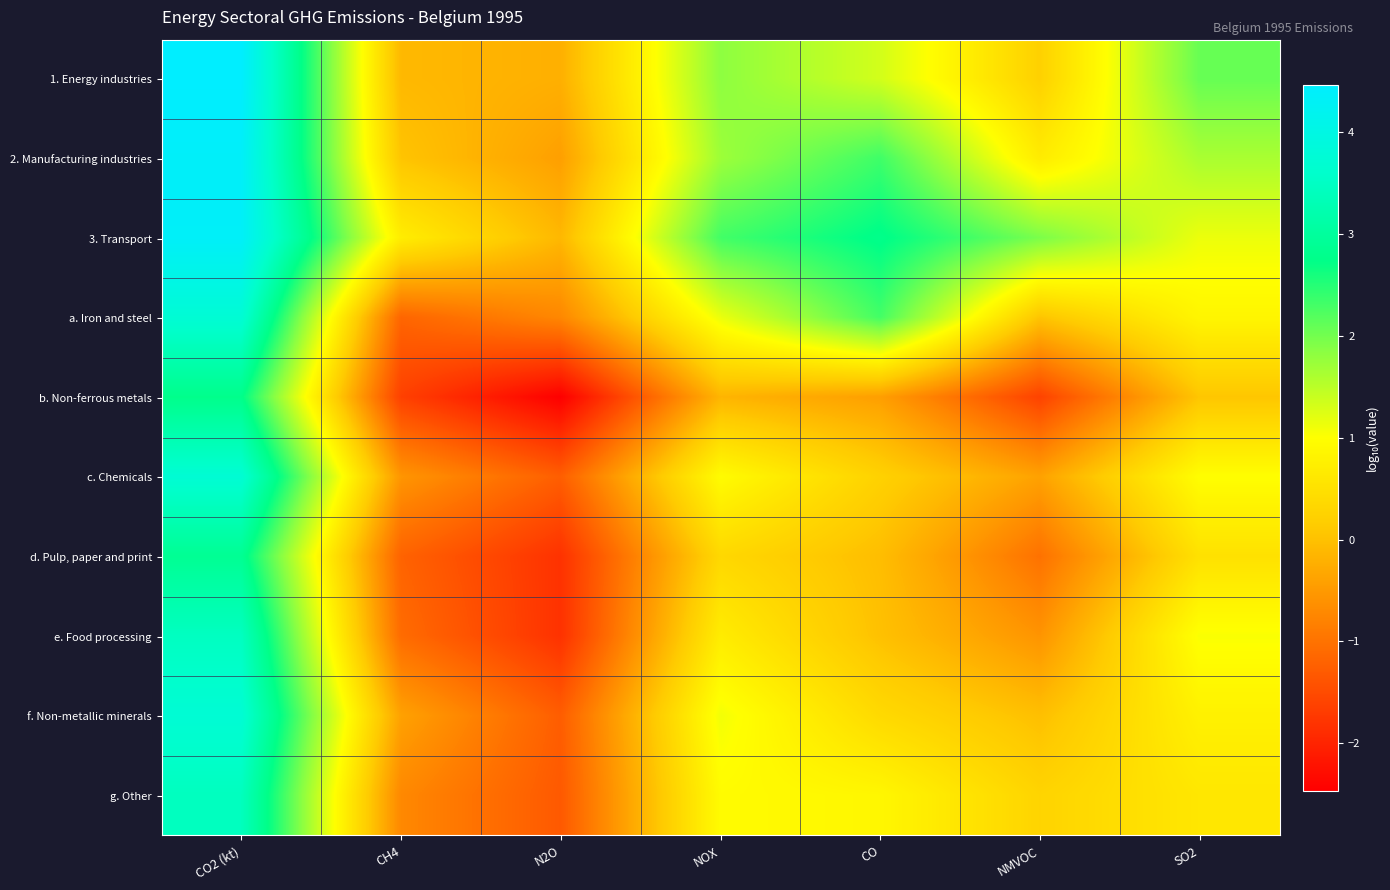

Reading right to left, transcribe all the data shown in this chart.

1. Energy industries: SO2=2.1	NMVOC=0.2	CO=1.3	NOX=1.8	N2O=-0.2	CH4=-0.1	CO2 (kt)=4.5
2. Manufacturing industries: SO2=1.6	NMVOC=0.7	CO=2.3	NOX=1.7	N2O=-0.4	CH4=0.0	CO2 (kt)=4.4
3. Transport: SO2=1.1	NMVOC=2.0	CO=2.8	NOX=2.3	N2O=-0.1	CH4=0.7	CO2 (kt)=4.4
a. Iron and steel: SO2=0.8	NMVOC=0.0	CO=2.3	NOX=1.1	N2O=-0.7	CH4=-1.2	CO2 (kt)=3.7
b. Non-ferrous metals: SO2=0.1	NMVOC=-1.6	CO=-0.4	NOX=-0.2	N2O=-2.5	CH4=-1.6	CO2 (kt)=2.8
c. Chemicals: SO2=1.0	NMVOC=-0.4	CO=0.2	NOX=0.9	N2O=-1.3	CH4=-0.6	CO2 (kt)=3.7
d. Pulp, paper and print: SO2=0.5	NMVOC=-1.0	CO=-0.0	NOX=0.3	N2O=-1.8	CH4=-1.2	CO2 (kt)=2.9
e. Food processing: SO2=1.0	NMVOC=-0.6	CO=0.0	NOX=0.7	N2O=-1.8	CH4=-1.1	CO2 (kt)=3.5
f. Non-metallic minerals: SO2=0.8	NMVOC=-0.0	CO=0.4	NOX=1.1	N2O=-1.3	CH4=-0.4	CO2 (kt)=3.7
g. Other: SO2=0.6	NMVOC=0.3	CO=0.9	NOX=0.9	N2O=-1.3	CH4=-0.7	CO2 (kt)=3.4